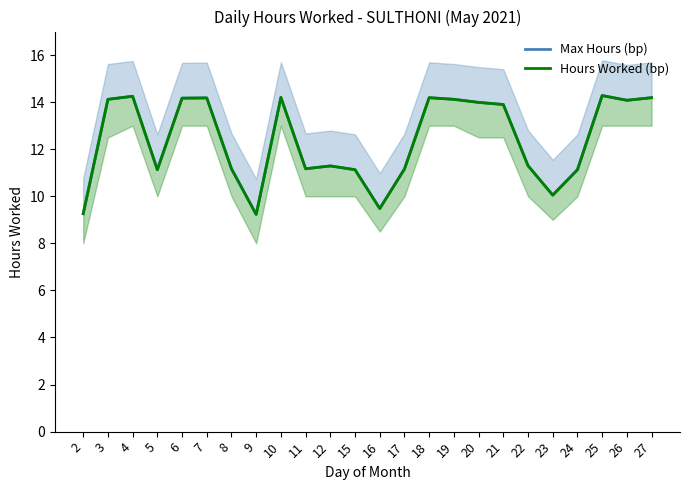

Is it true that Max Hours (bp) equals 9.3 at 2?

True